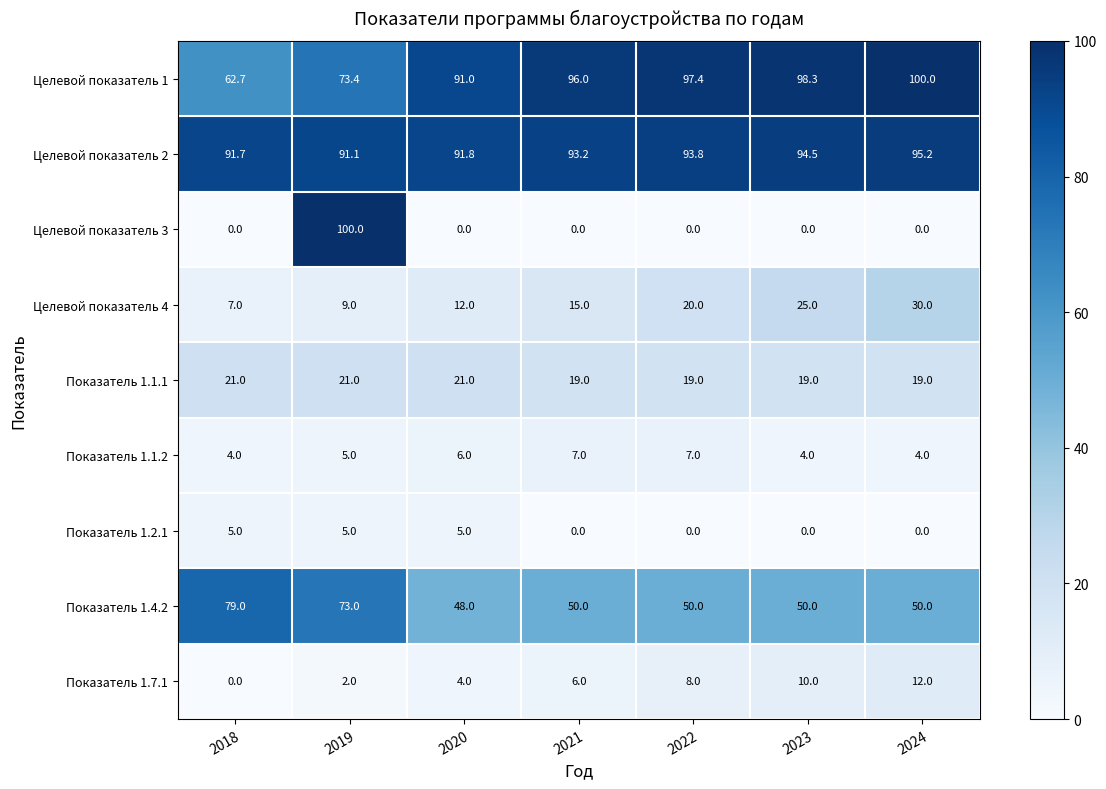

Rank the series at 2020 from lowest to highest value.

Целевой показатель 3, Показатель 1.7.1, Показатель 1.2.1, Показатель 1.1.2, Целевой показатель 4, Показатель 1.1.1, Показатель 1.4.2, Целевой показатель 1, Целевой показатель 2